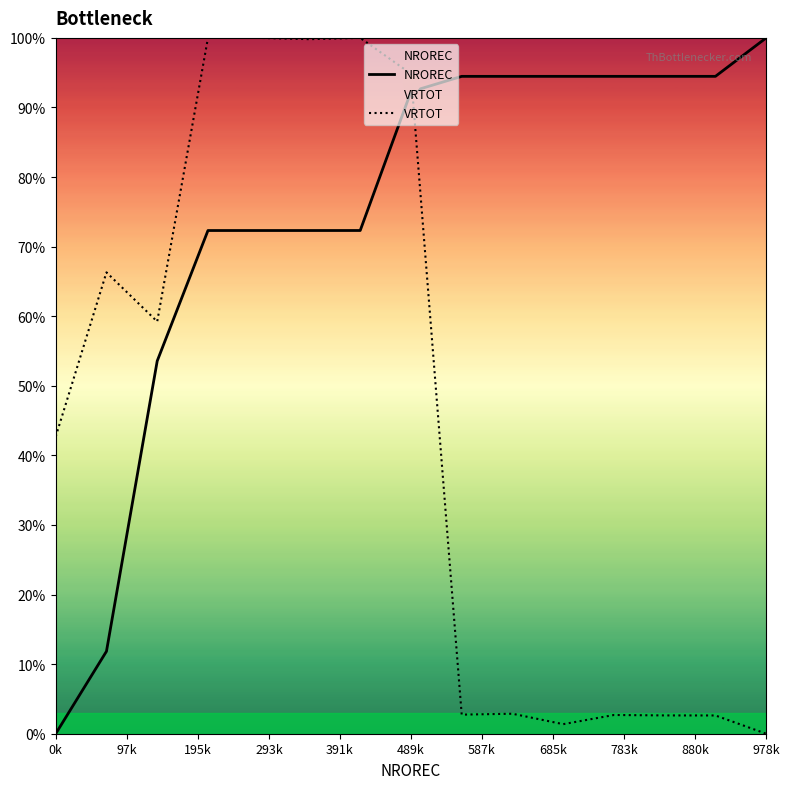

Reading left to right, what are all the values shown in this chart?

NROREC: 0.0	0.1	0.5	0.7	0.7	0.7	0.7	0.9	0.9	0.9	0.9	0.9	0.9	0.9	1.0
VRTOT: 0.4	0.7	0.6	1.0	1.0	1.0	1.0	0.9	0.0	0.0	0.0	0.0	0.0	0.0	0.0